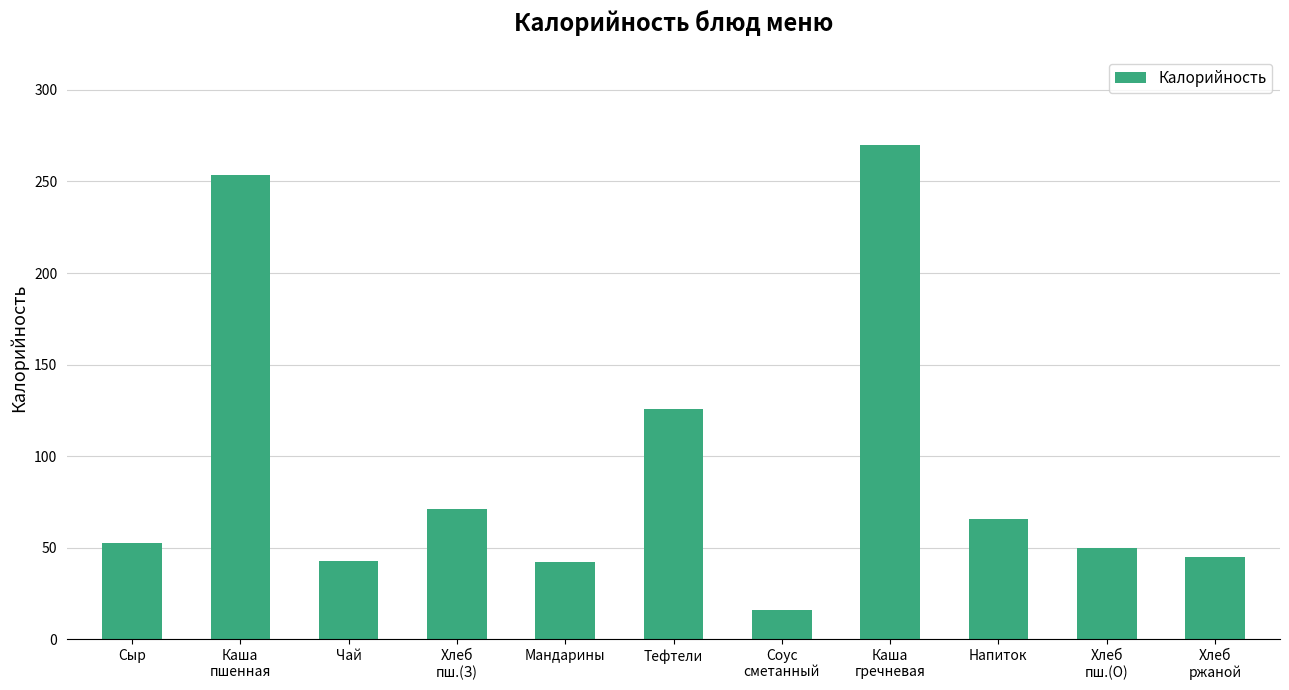

What is the change in value from Мандарины to Тефтели?

+83.9